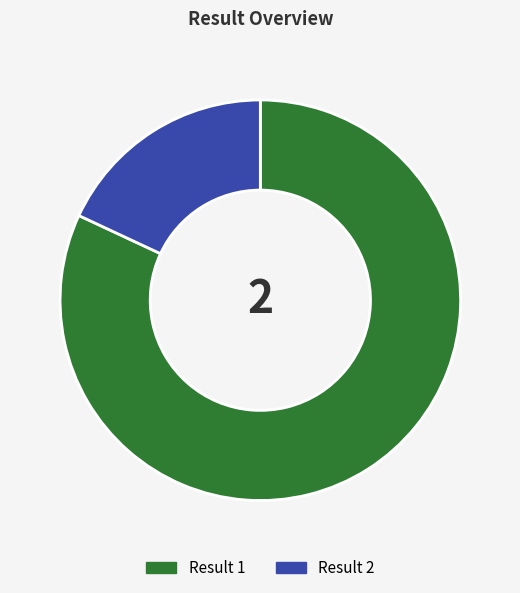

Does any single category account for the majority?

Yes